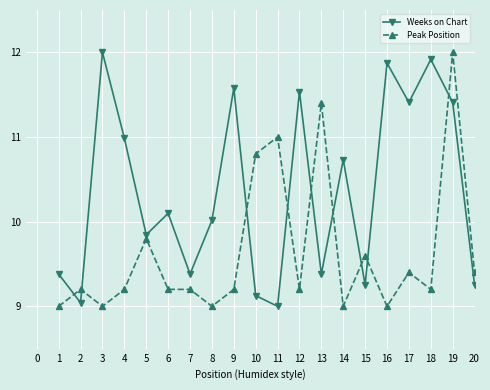

Is it true that Weeks on Chart equals 10.7 at 14?

True